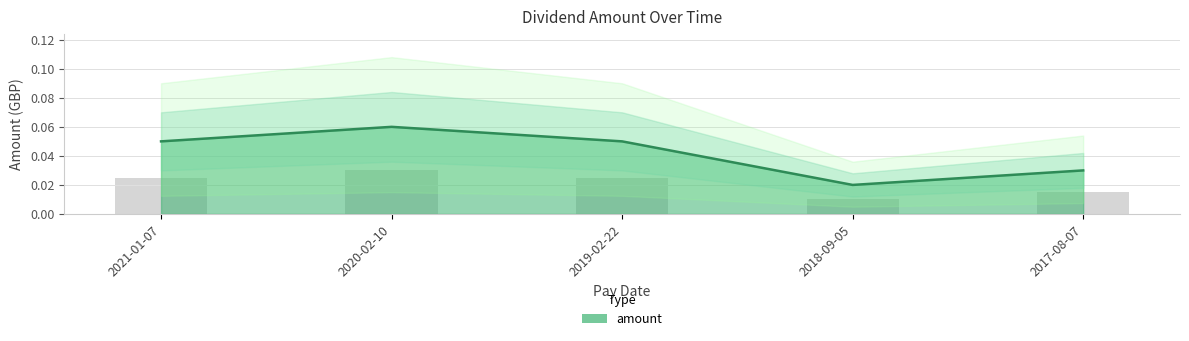

What is the greatest value displayed?

0.1